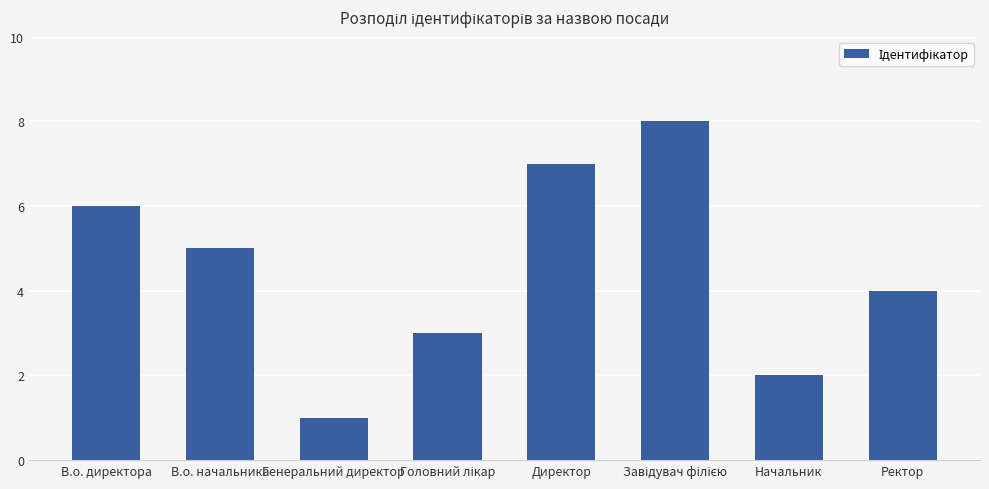

What is the sum of all values?

36